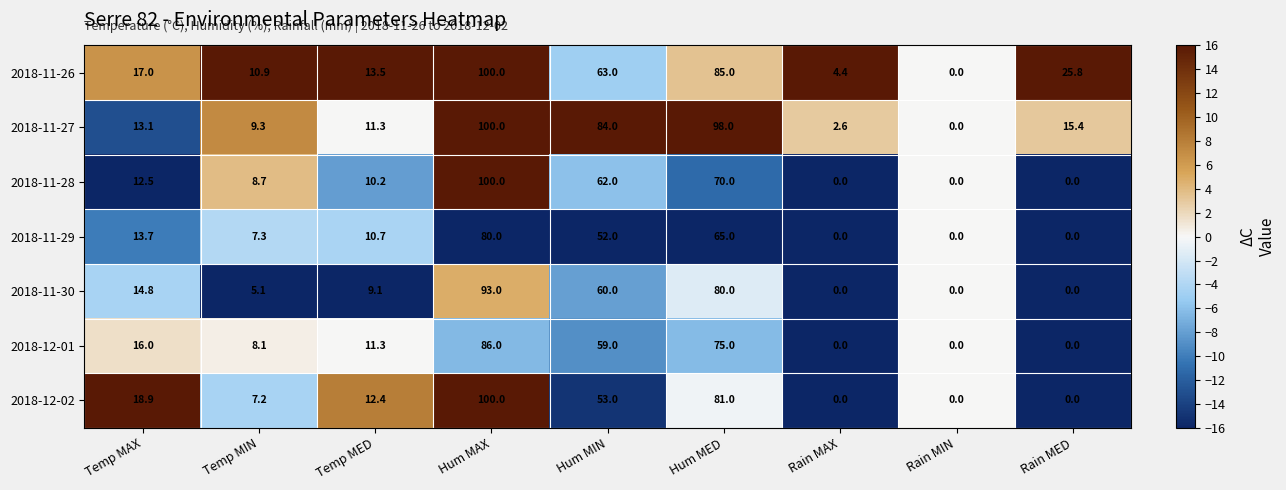

At which label is 2018-11-27 closest to 50?

Hum MIN